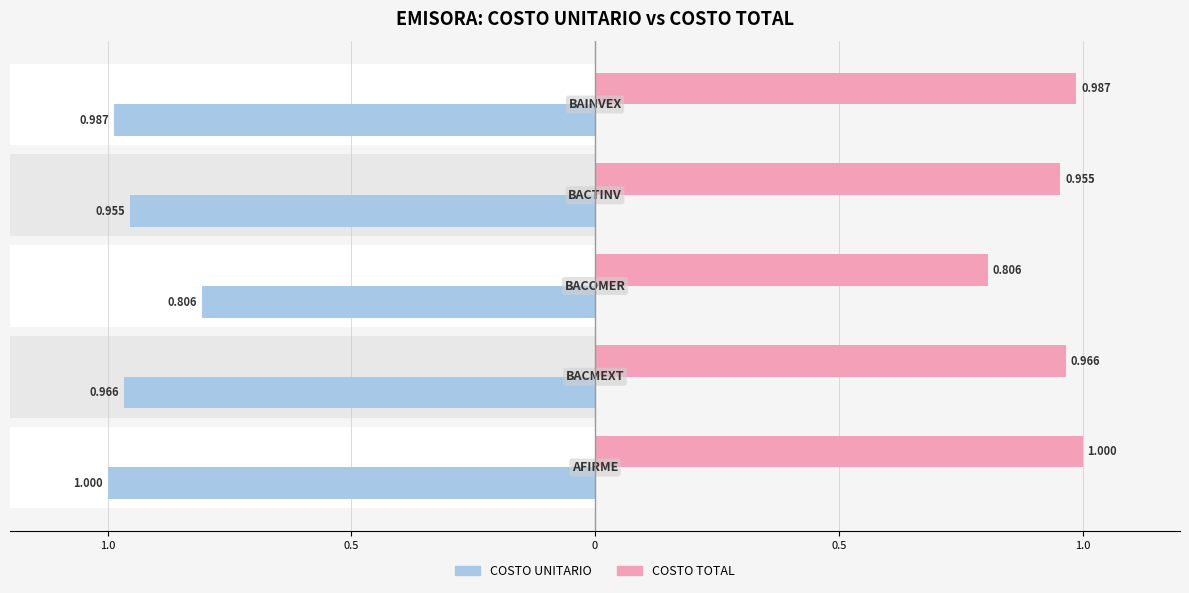

Which series has the largest total across all categories?

COSTO TOTAL